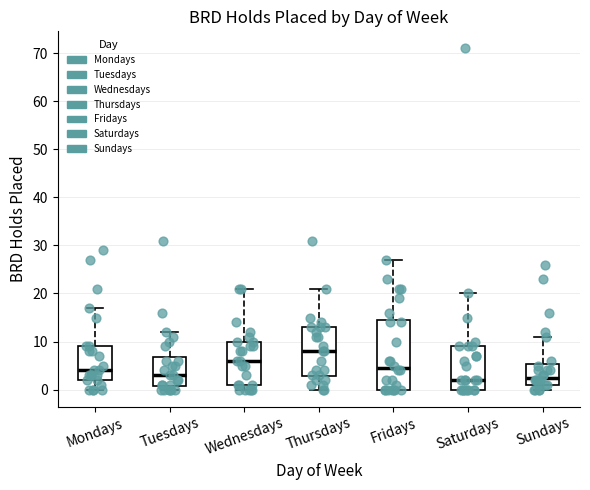

Where does the upper whisker of the box for Mondays end on the y-axis? The values are not printed on the chart, so give them approximately, as read against the axis.

17